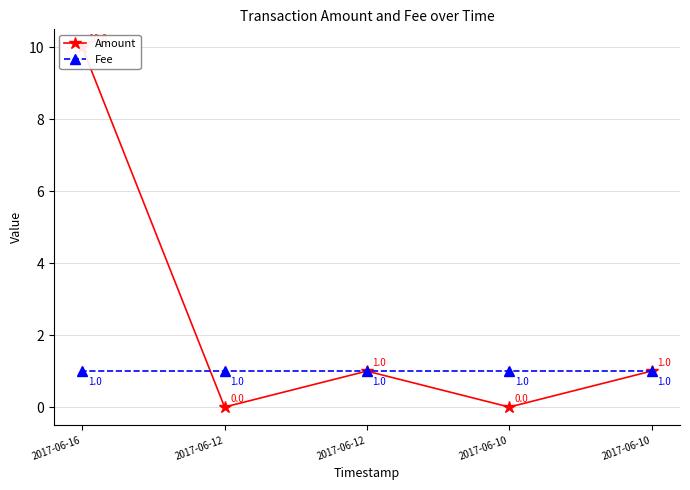

What is the difference between the highest and lowest values at 2017-06-16?

9